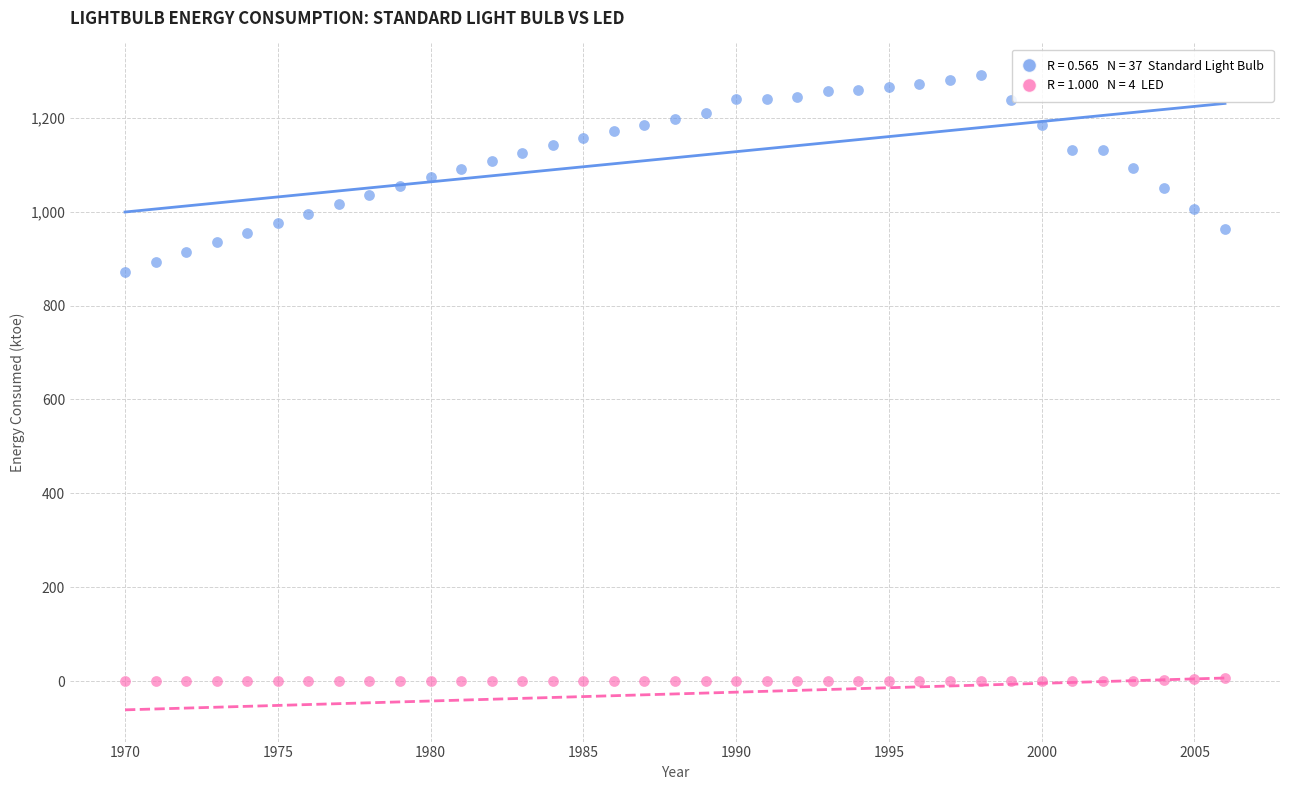

Across all series, what Y value is closest to 645?

871.0